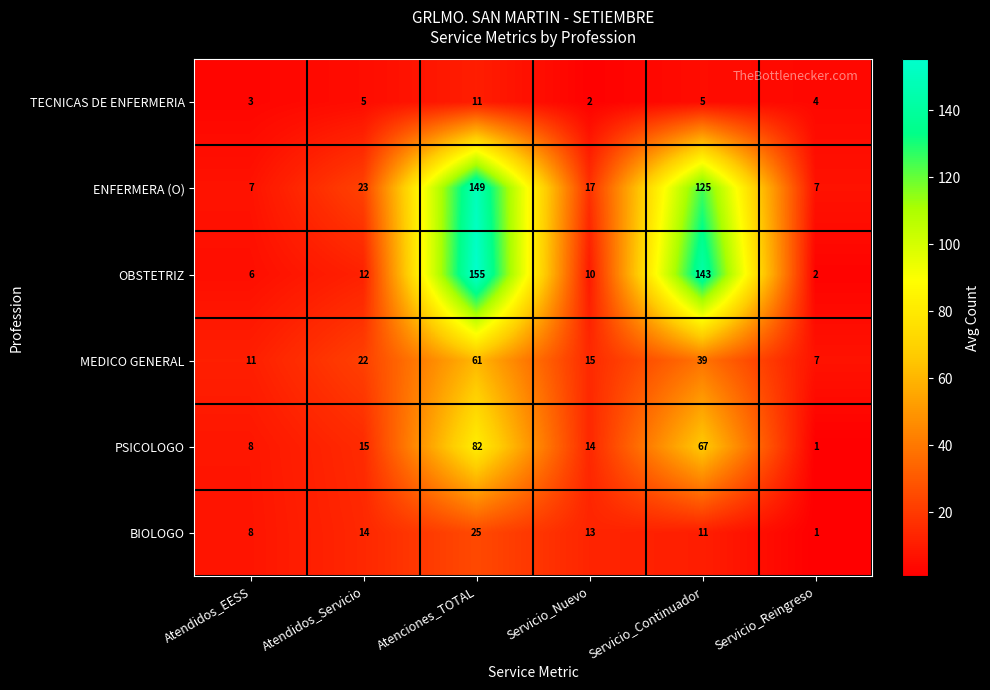

What is the sum of all MEDICO GENERAL values?

155